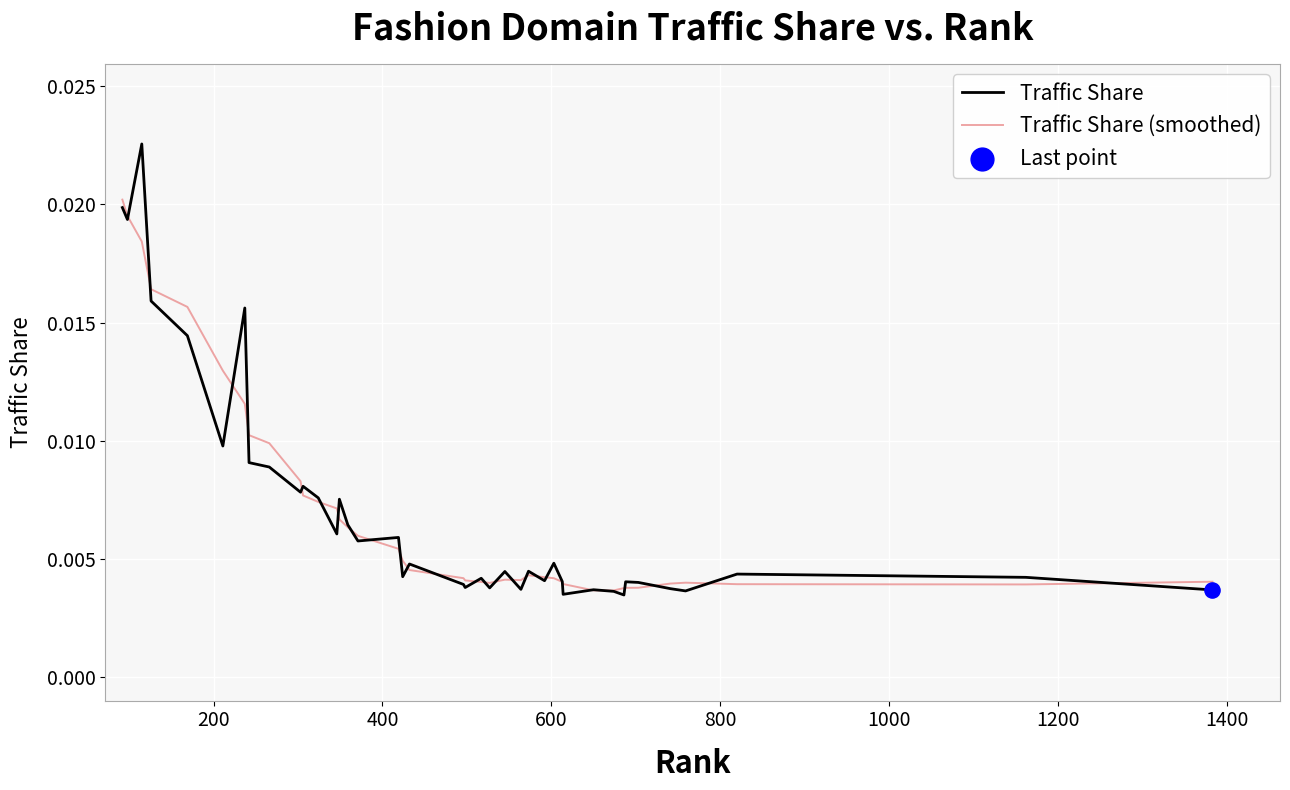

Which series has the largest range (max minus min)?

Traffic Share